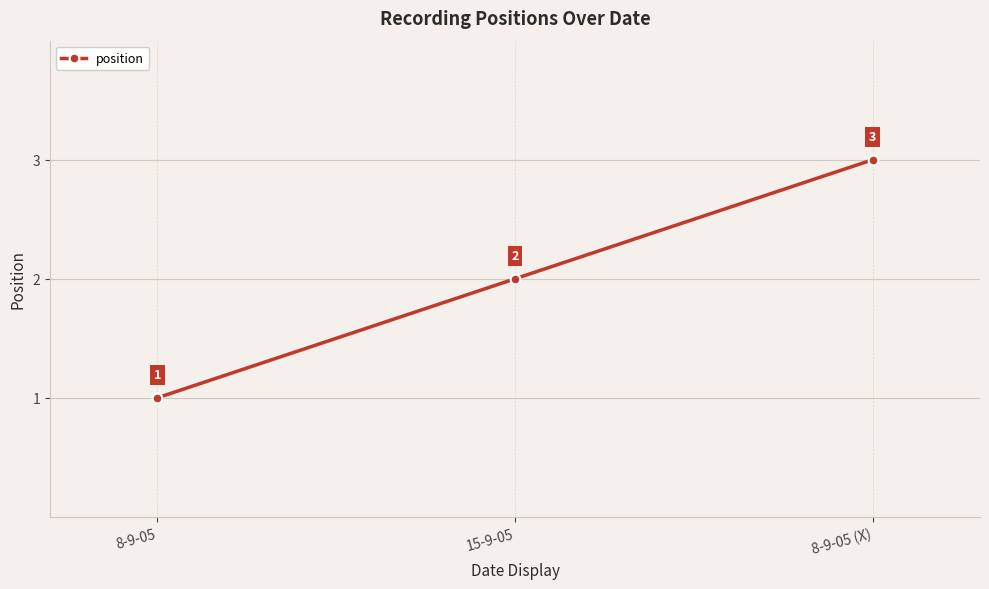

What is the minimum value shown in the chart?

1